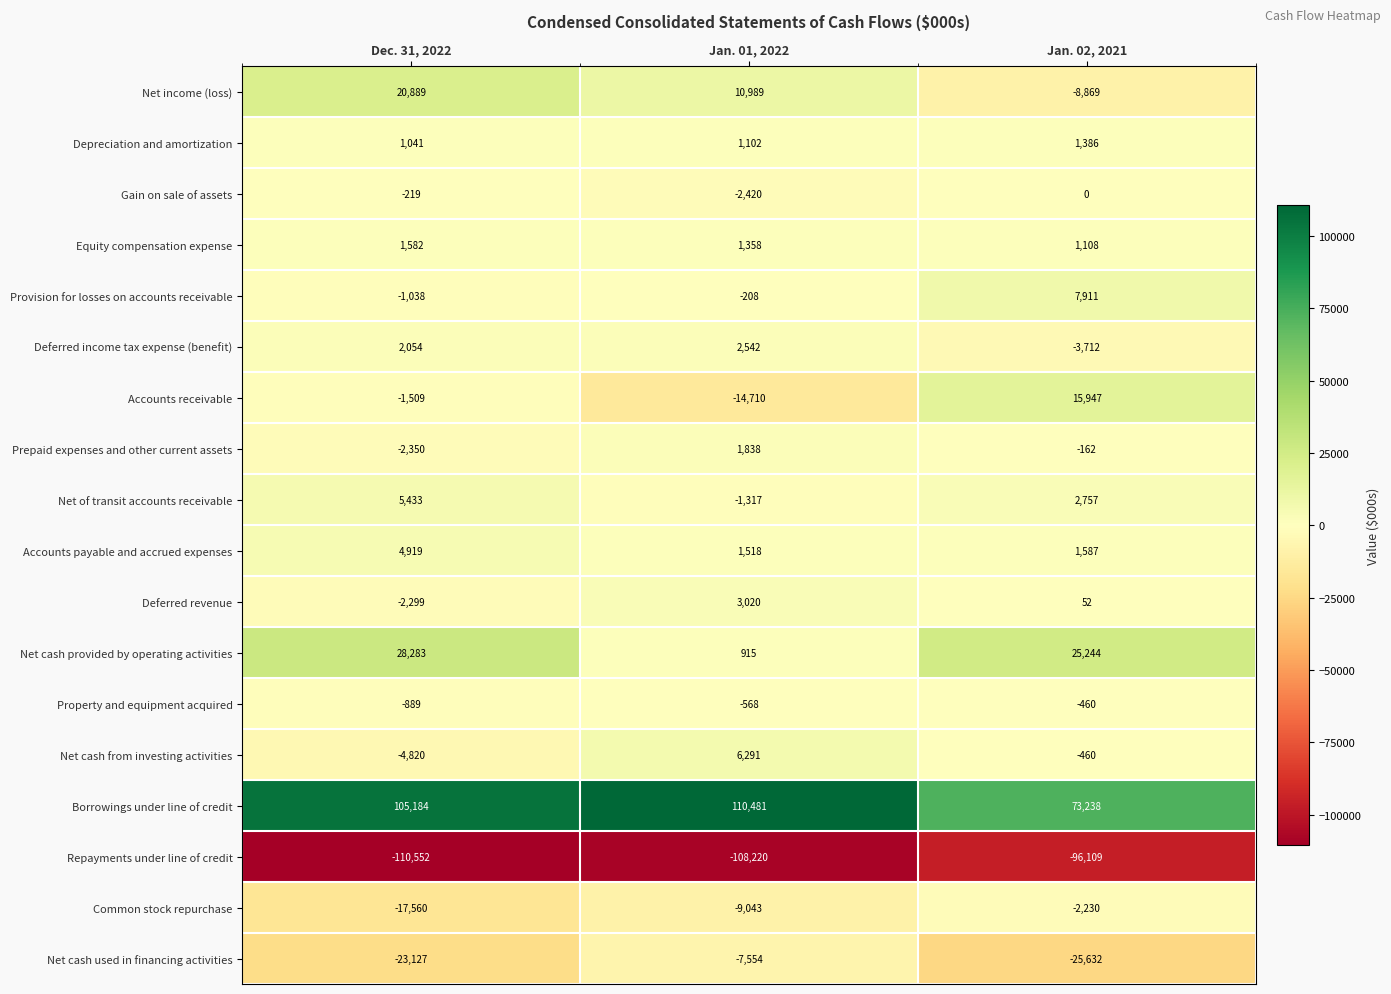

Is it true that Net cash provided by operating activities equals 399 at Jan. 01, 2022?

False